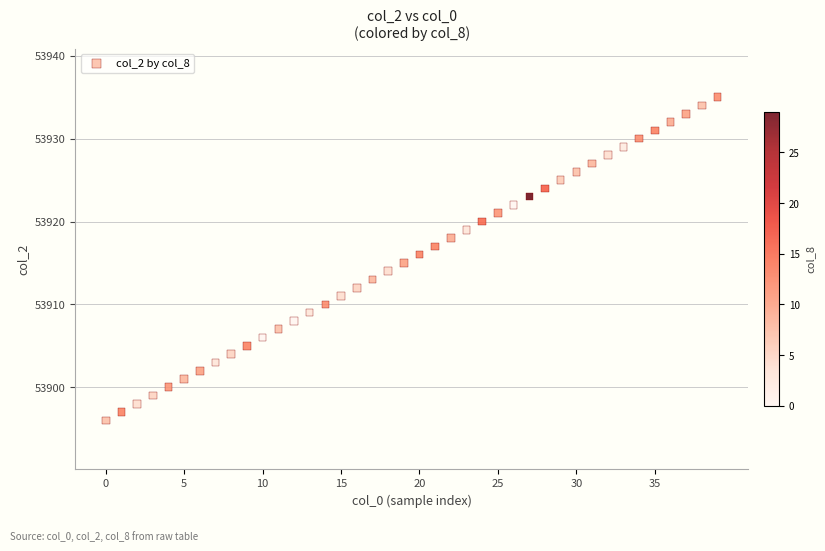

What is the range of Y values (max minus min)?

39